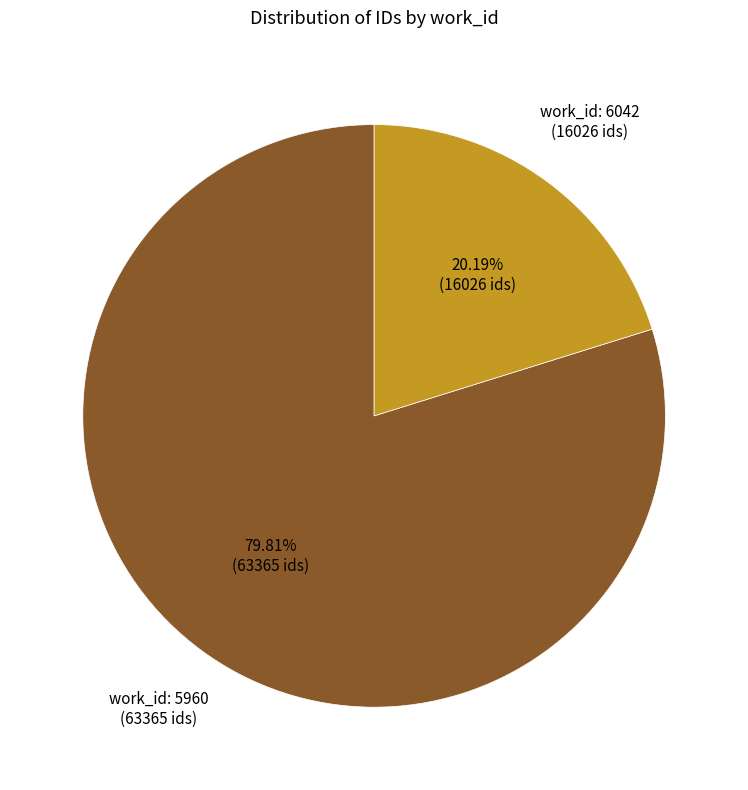

Count the number of slices in the pie.

2